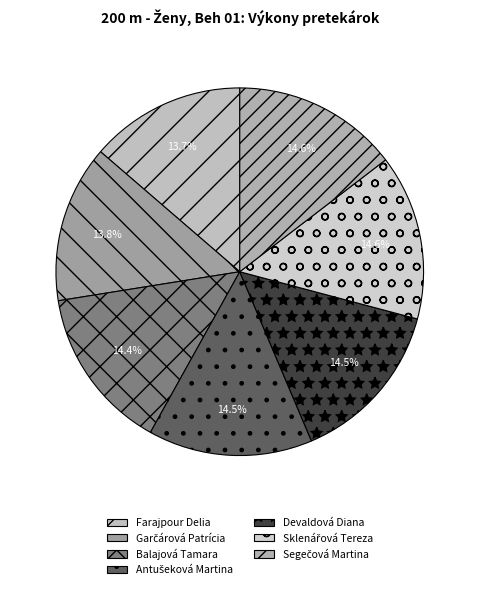

What is the smallest slice in the pie chart?

Farajpour Delia